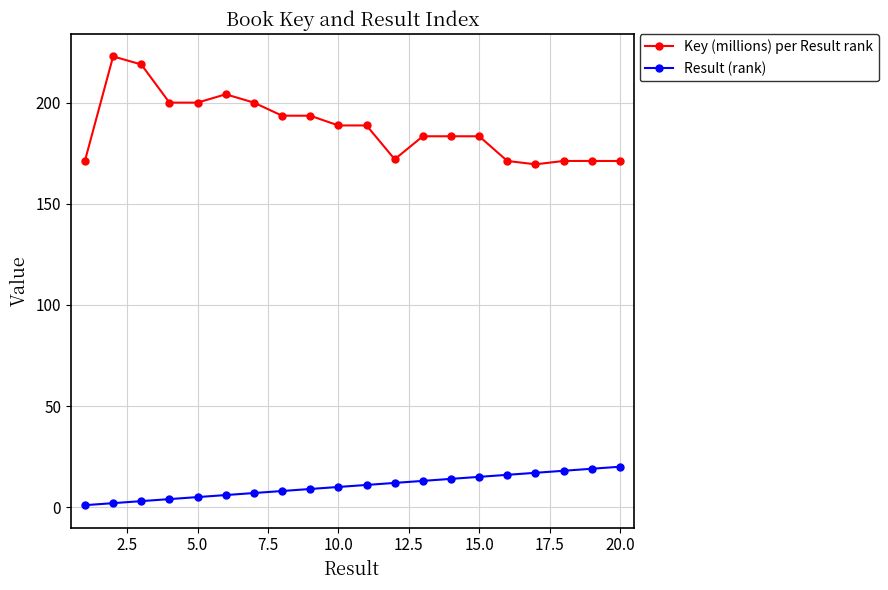

List the series in order of their overall mean, highest first.

Key (millions) per Result rank, Result (rank)